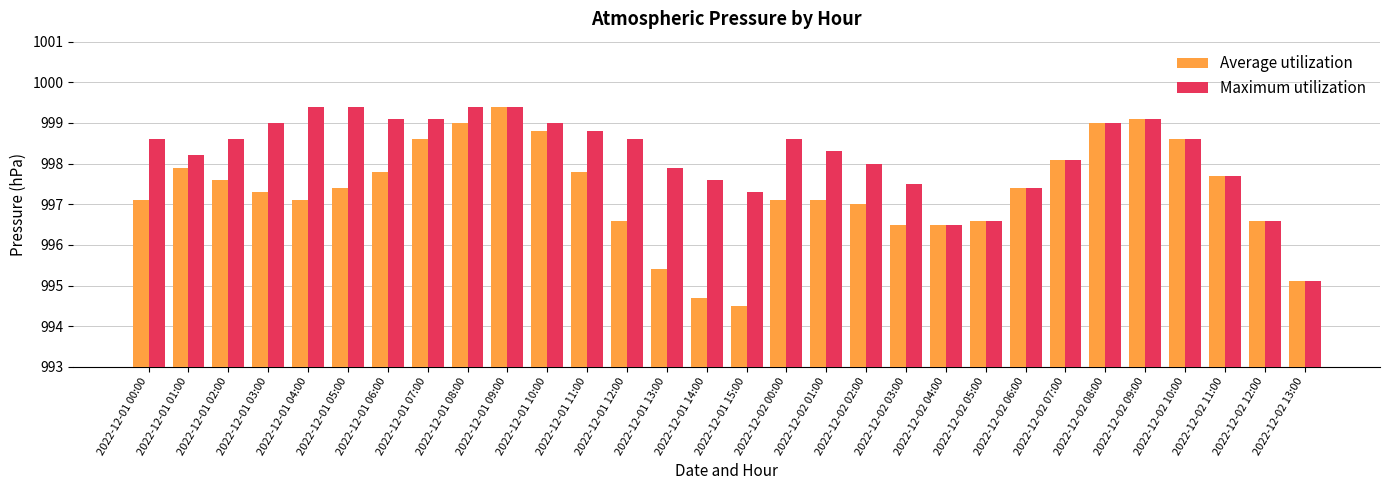

How many bars are there in total?

60